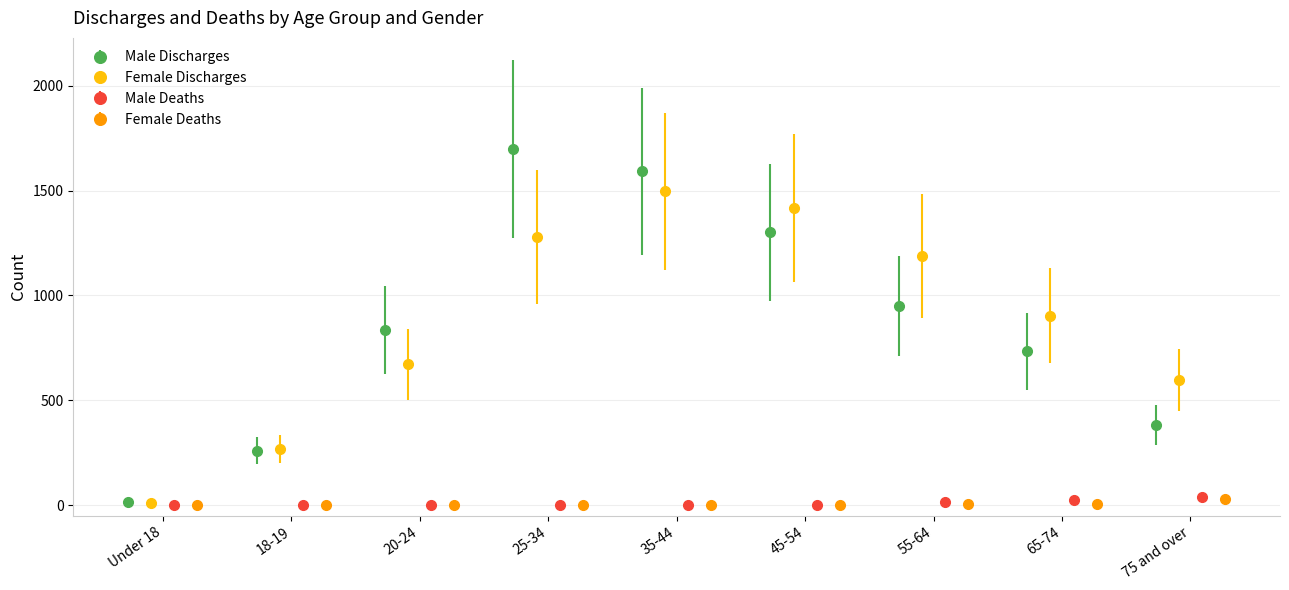

True or false: Male Discharges has more than 0 interior local peaks.

True